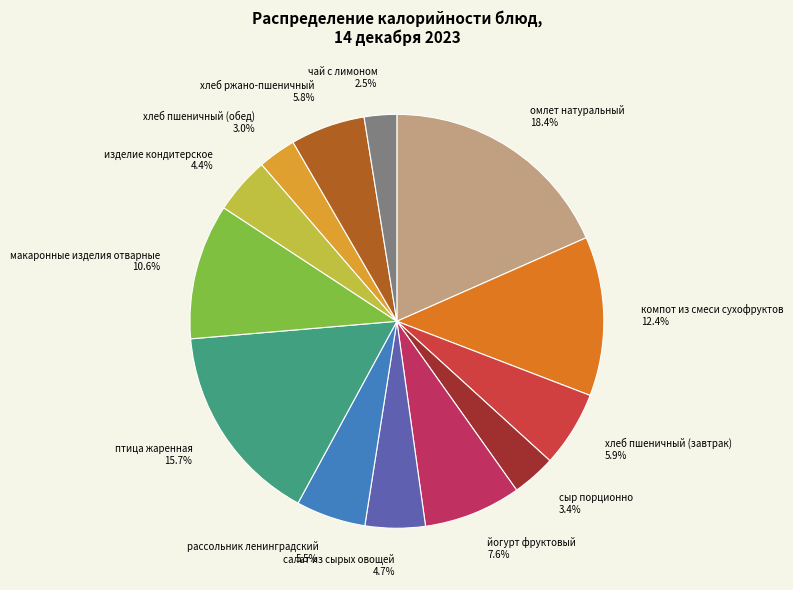

Do компот из смеси сухофруктов and омлет натуральный together represent more than half of the pie?

No